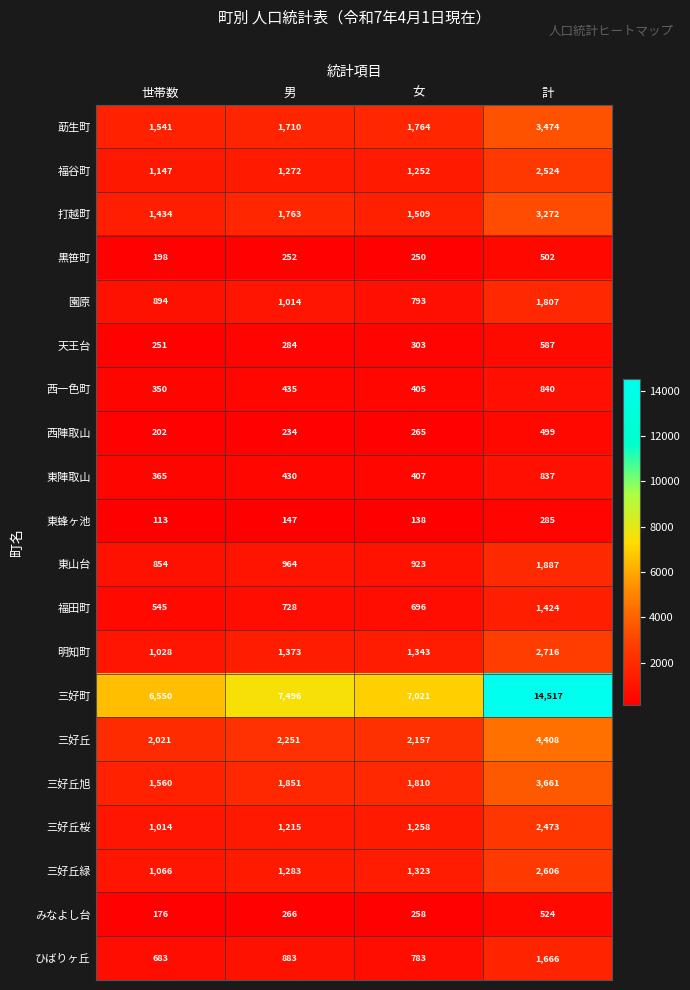

What is the sum of the 三好丘 values at 計 and 女?

6565